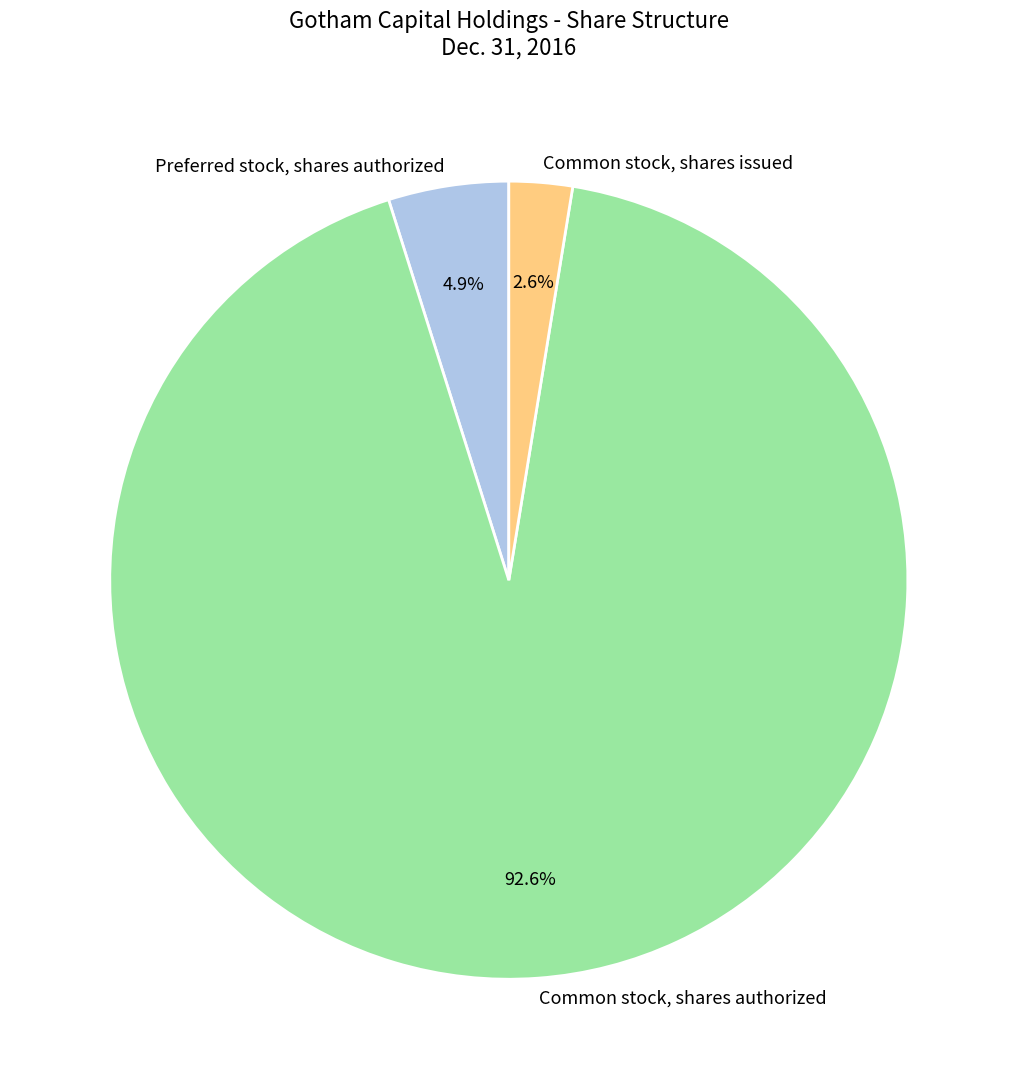

Combined, what portion of the pie is Common stock, shares authorized and Common stock, shares issued?

95.1%